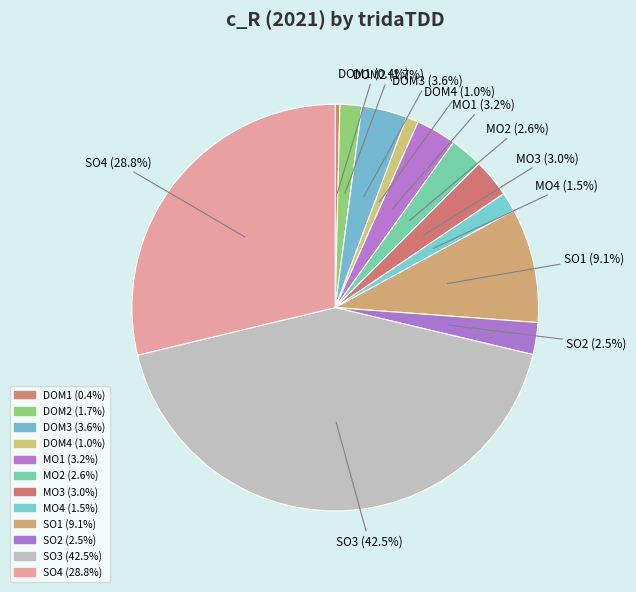

Does DOM3 represent more than half of the total?

No